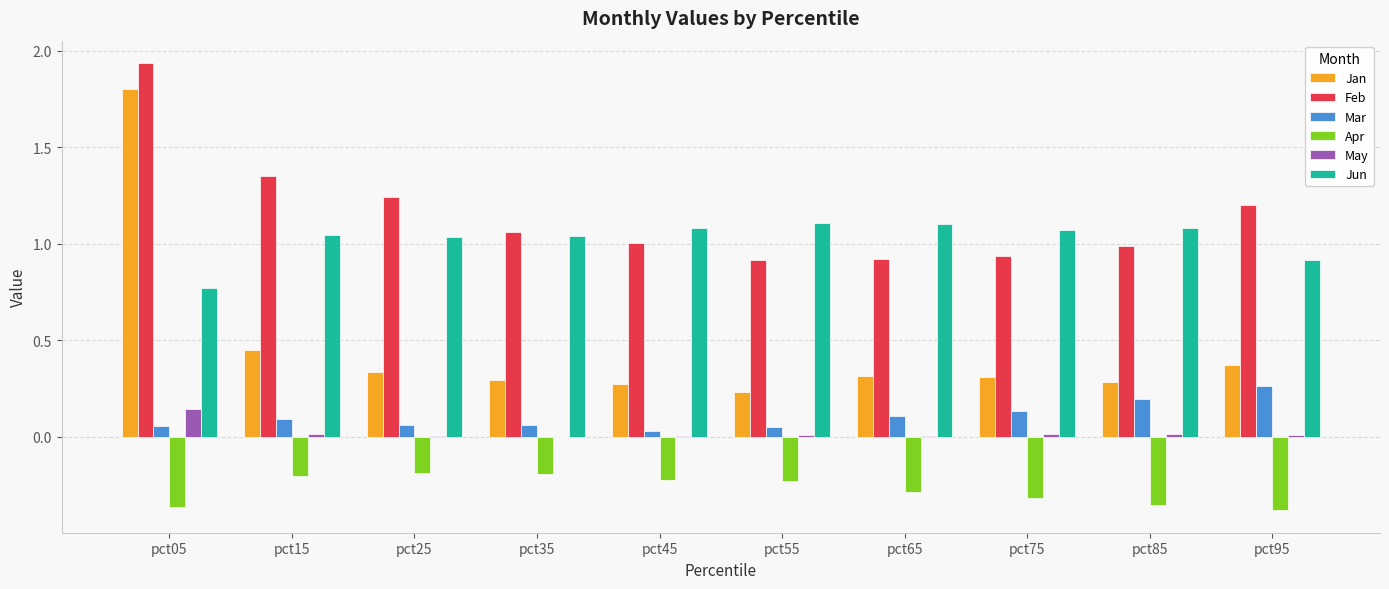

What are all the series names shown in the legend?

Jan, Feb, Mar, Apr, May, Jun